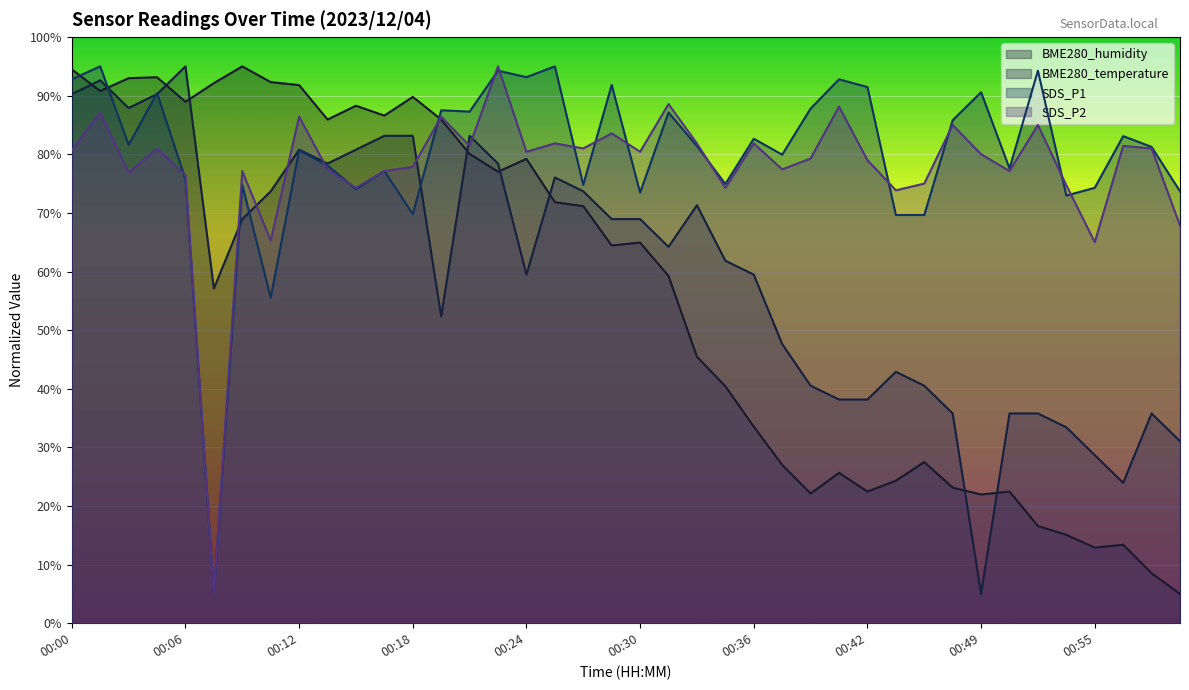

The value of SDS_P2 at 00:18 is 77.9. True or false?

True